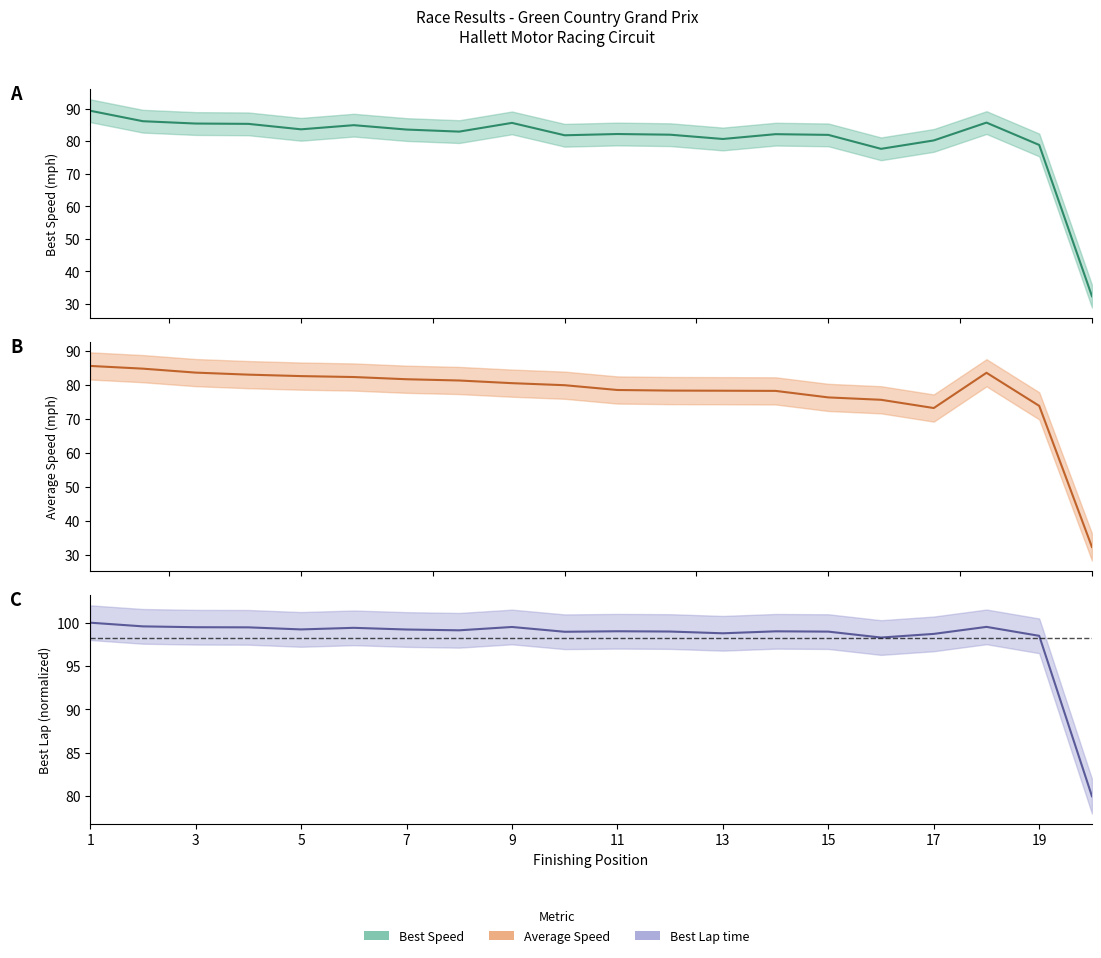

True or false: Best Lap time and Best Speed cross at least once.

False